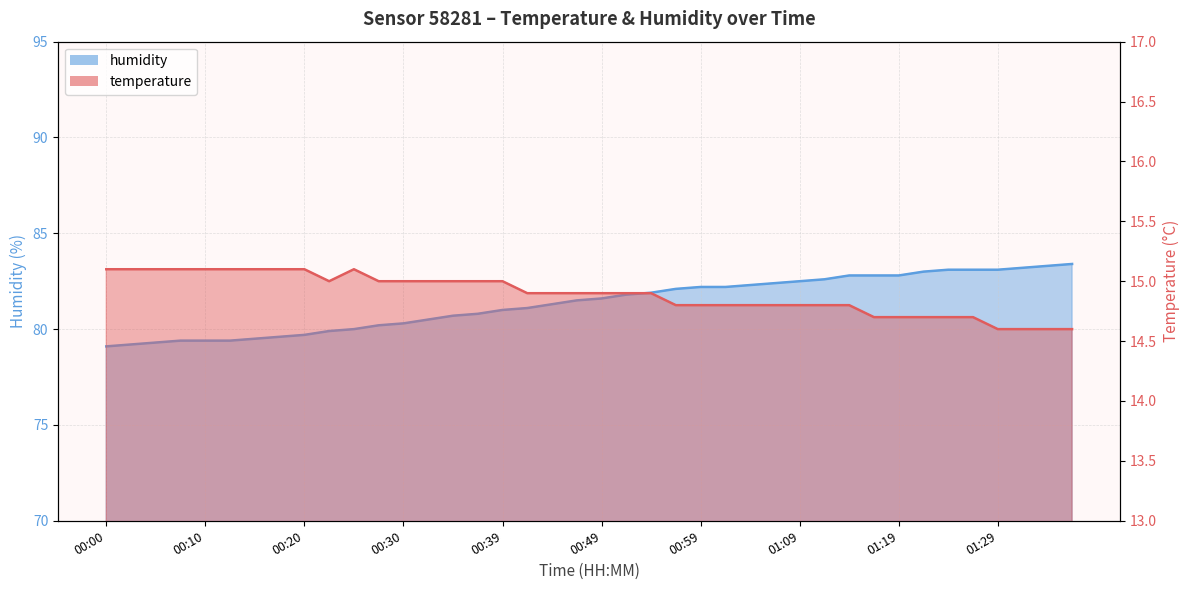

At 01:14, list the series in order from largest to smallest.

humidity, temperature